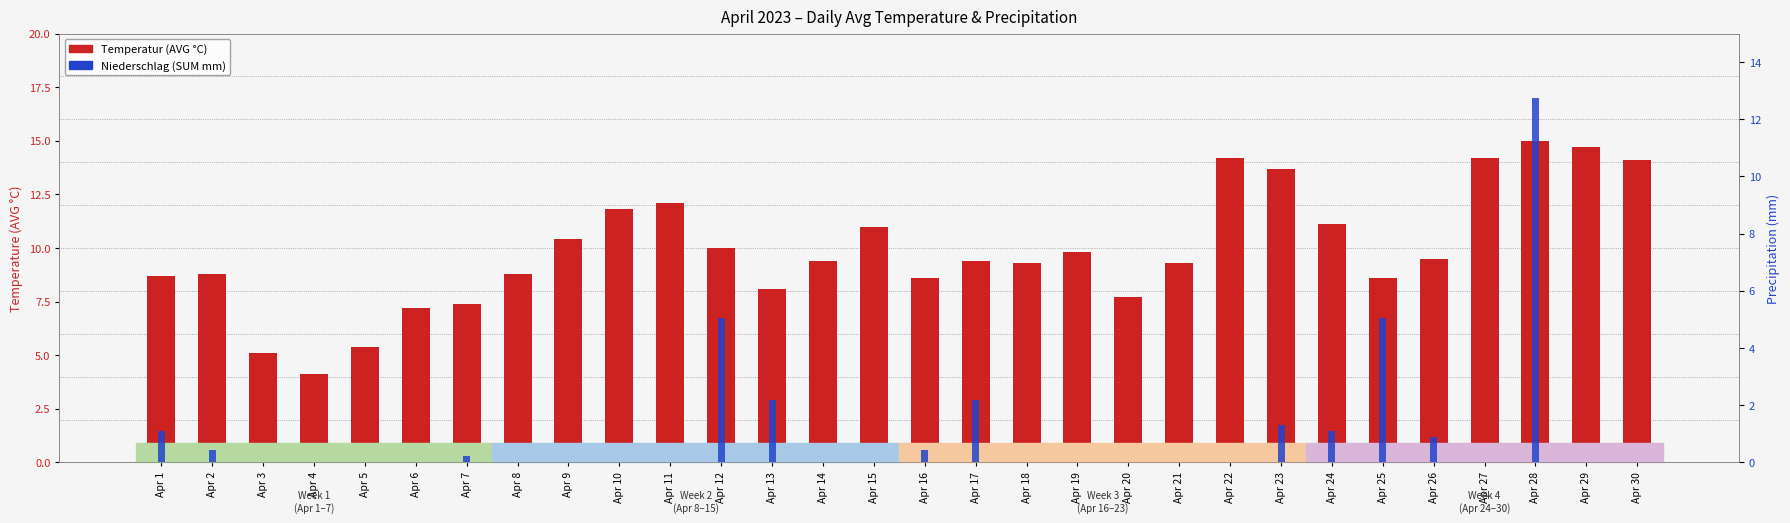

What is the difference between the maximum and minimum values in the Niederschlag (SUM mm) series?

12.8